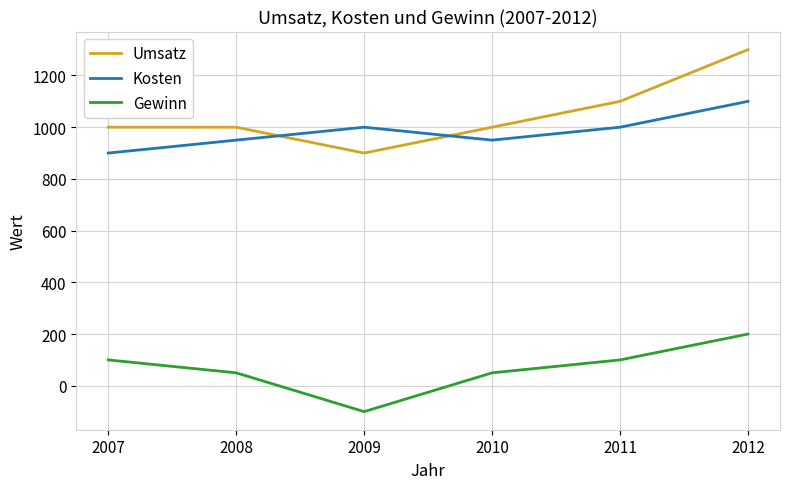

Does the chart have visible grid lines?

Yes